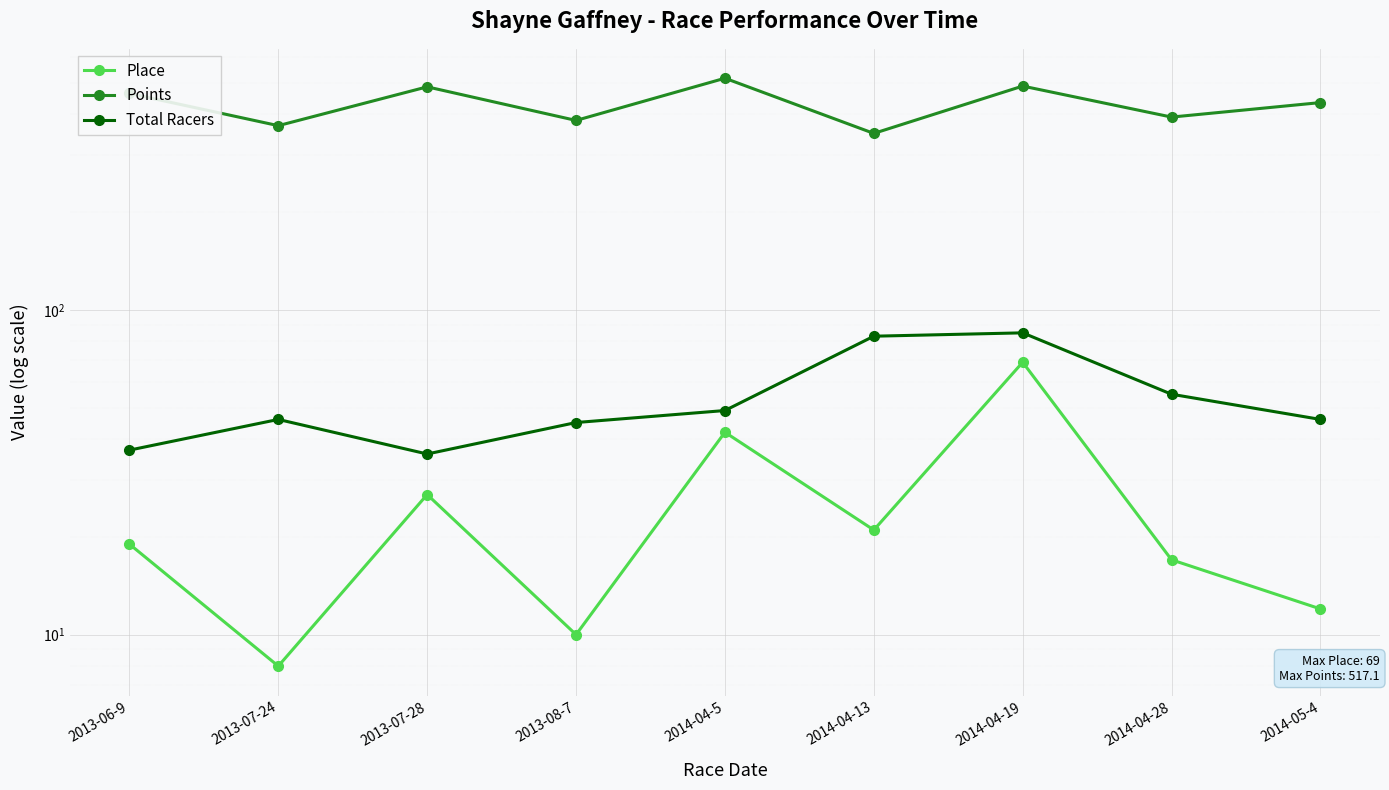

Which label corresponds to the largest value in the chart?

2014-04-5